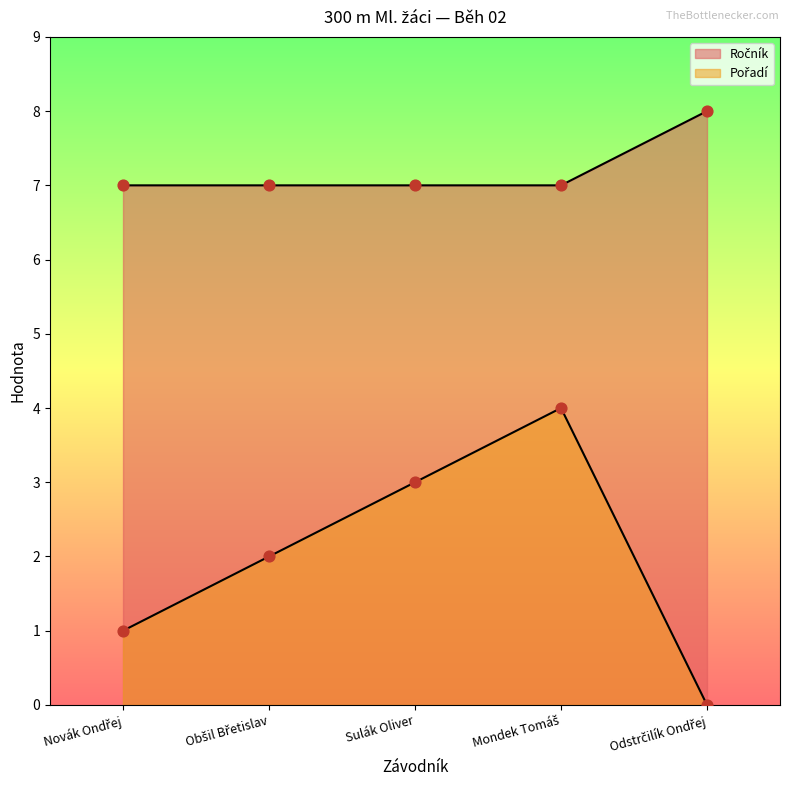

Is the value of Ročník at Mondek Tomáš greater than the value of Pořadí at Odstrčilík Ondřej?

Yes